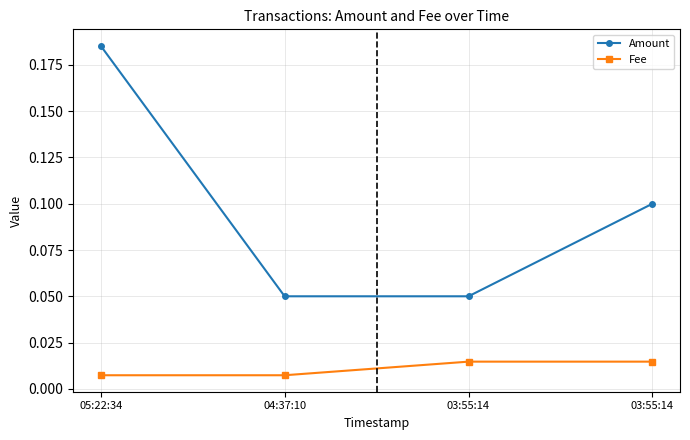

What is the label of the 4th point from the left?

03:55:14